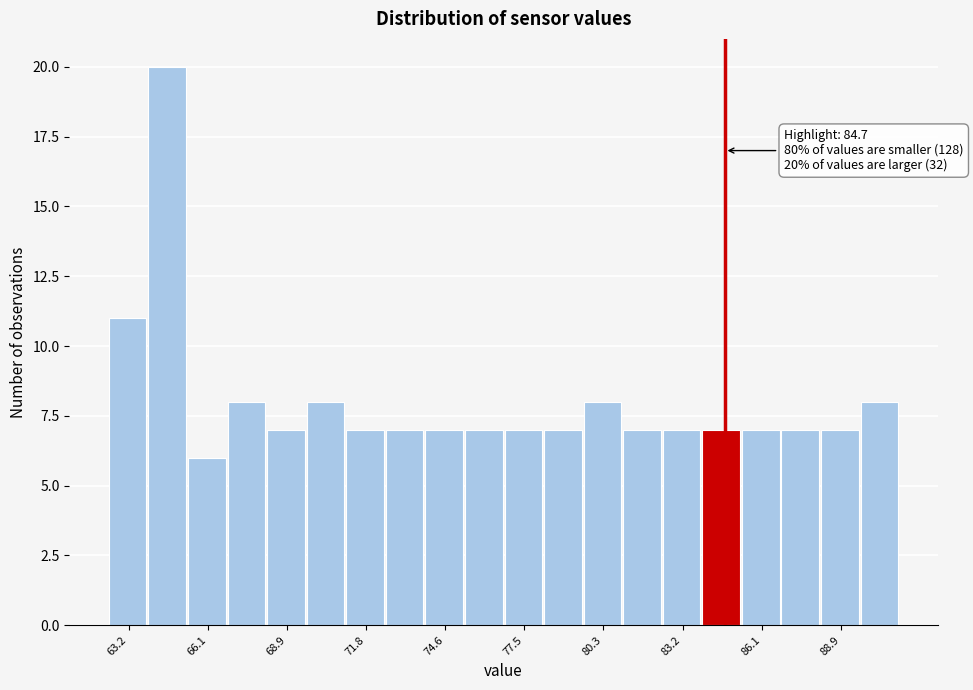

Read against the x-axis, roughly where is the centre of the tallest bar?

64.5